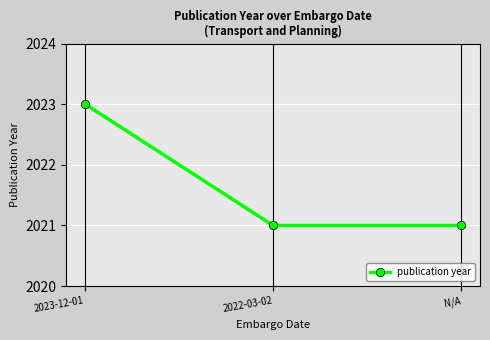

What is the maximum value shown in the chart?

2023